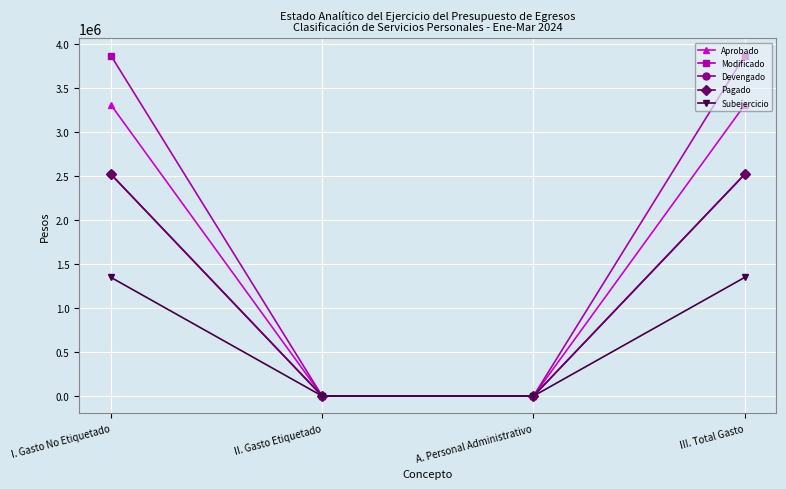

What is the sum of all Aprobado values?

6618432.3